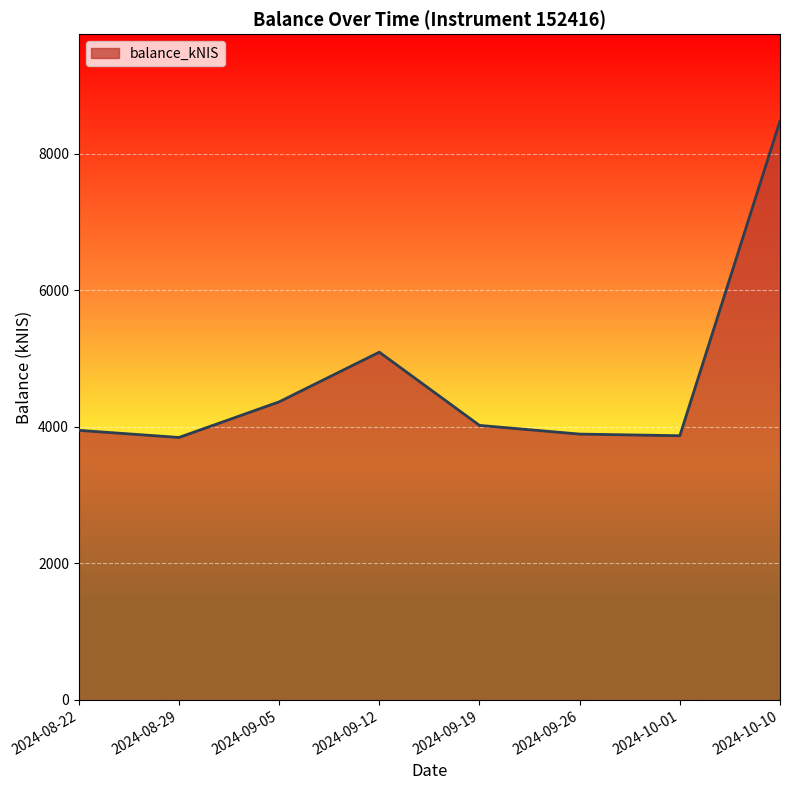

How many lines are shown in the chart?

1